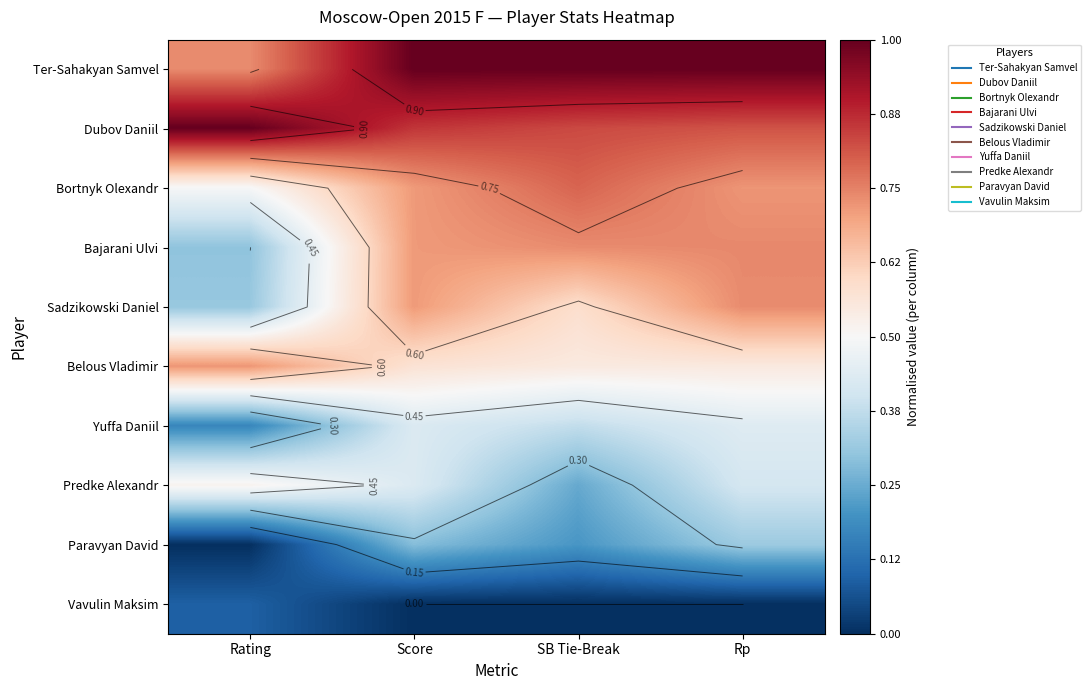

Which has a higher value, Score or SB Tie-Break?

Score